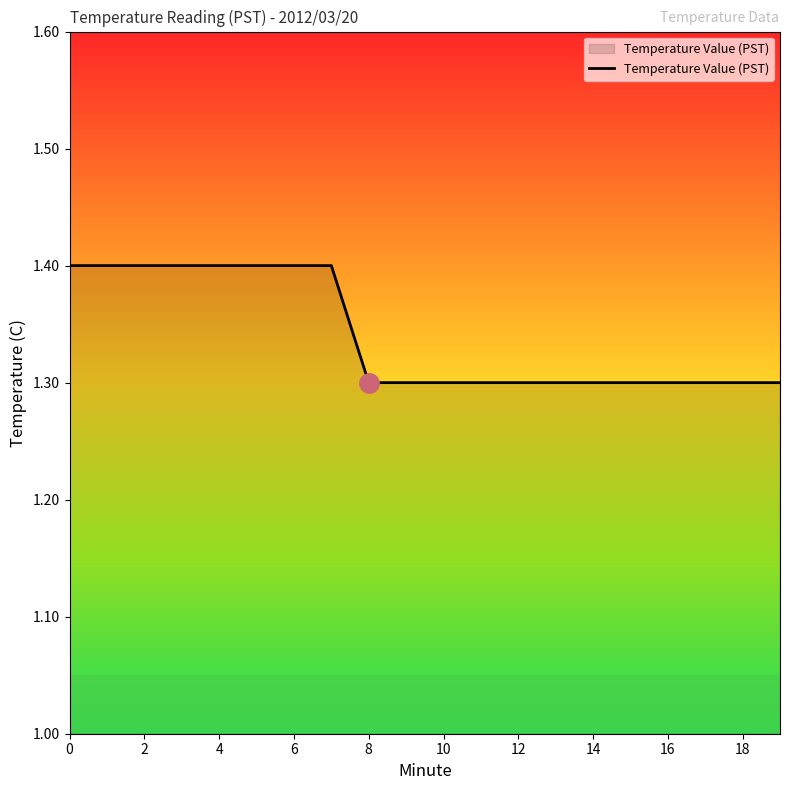

What is the smallest value displayed?

1.3